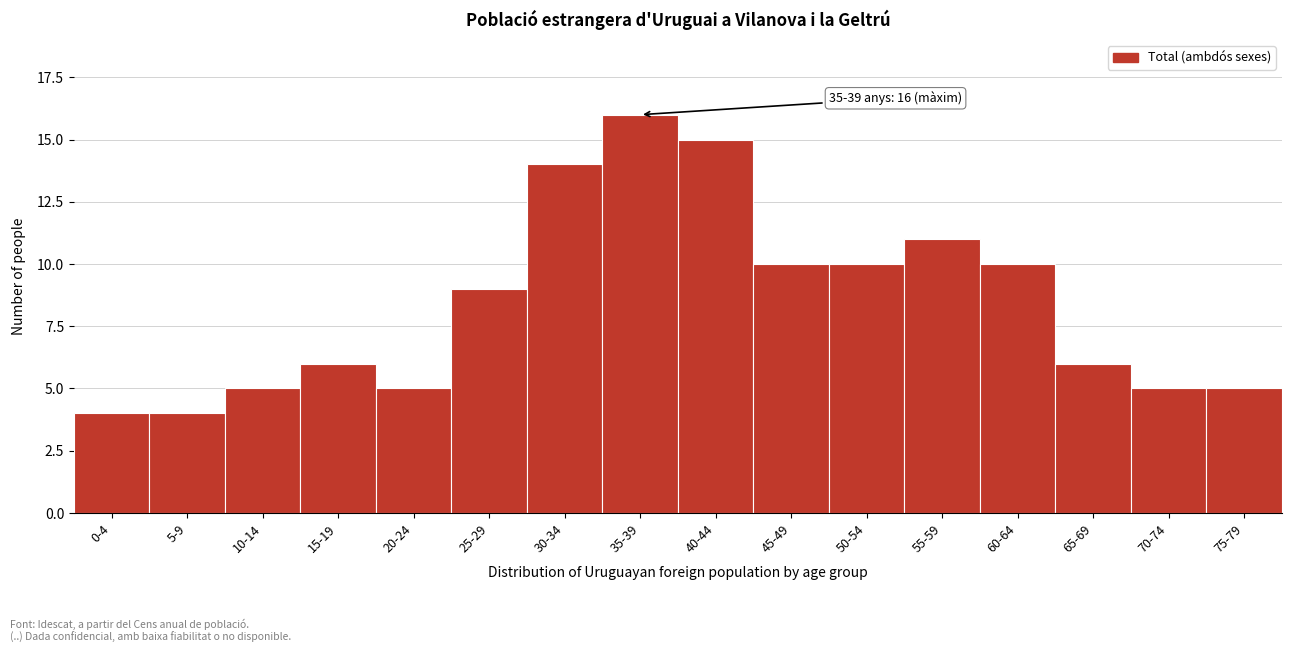

Reading left to right, what are all the values shown in this chart?

4	4	5	6	5	9	14	16	15	10	10	11	10	6	5	5